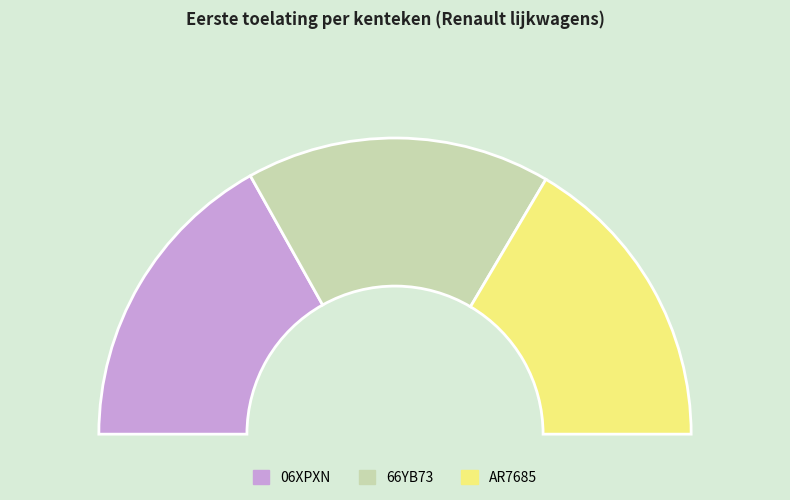

What is the total percentage of 66YB73 and AR7685?

66.2%